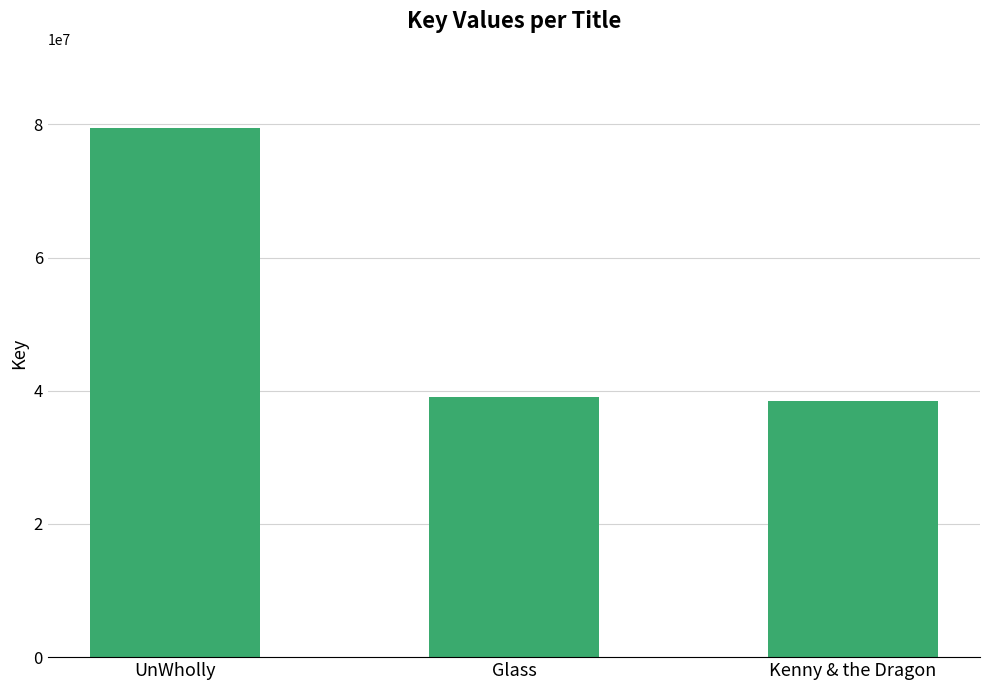

What is the minimum value shown in the chart?

38497772